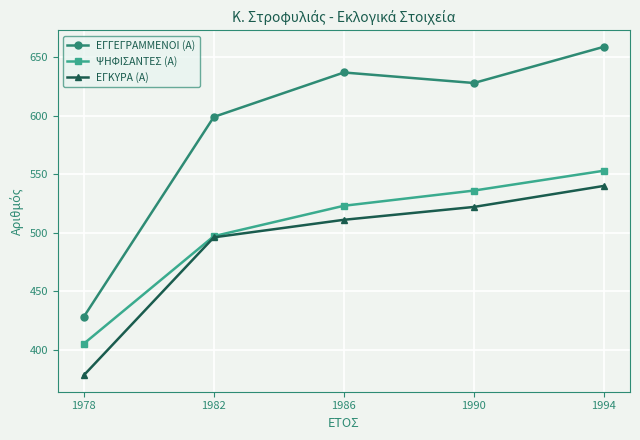

How many values in the ΕΓΓΕΓΡΑΜΜΕΝΟΙ (Α) series are below 628?

2